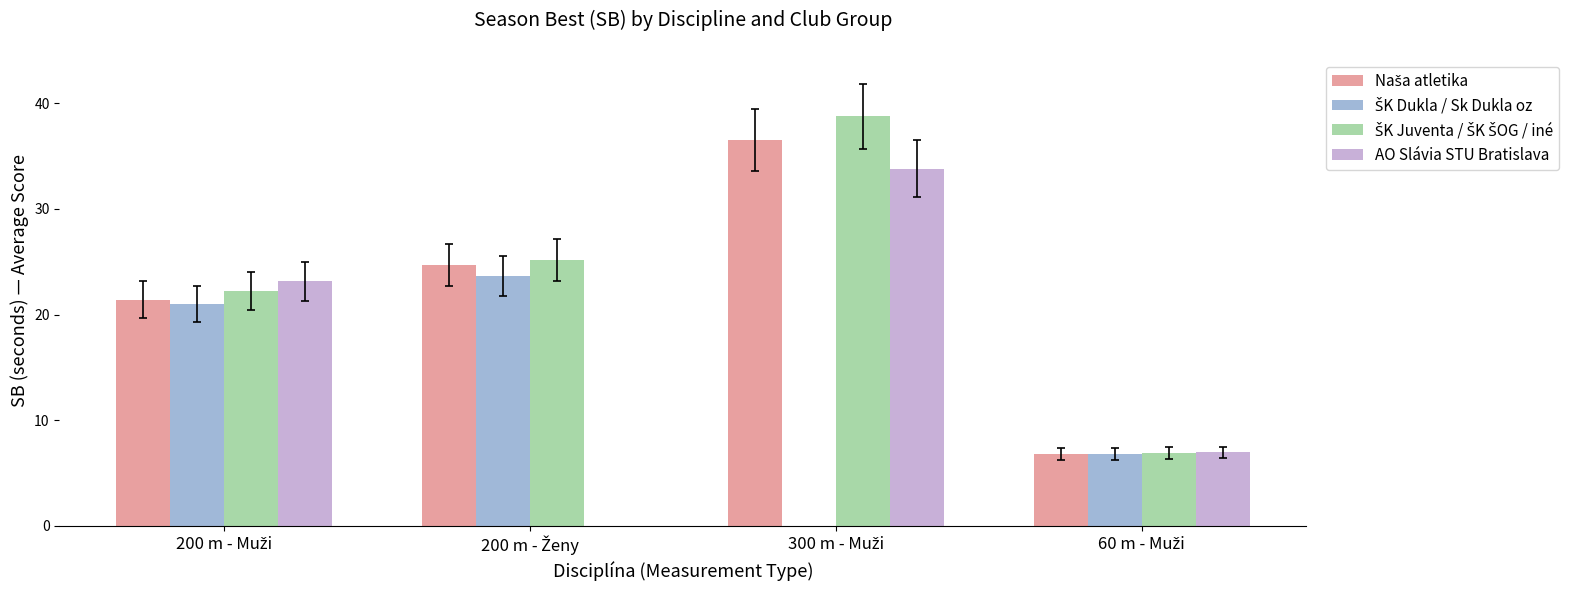

Which series has the largest total across all categories?

ŠK Juventa / ŠK ŠOG / iné